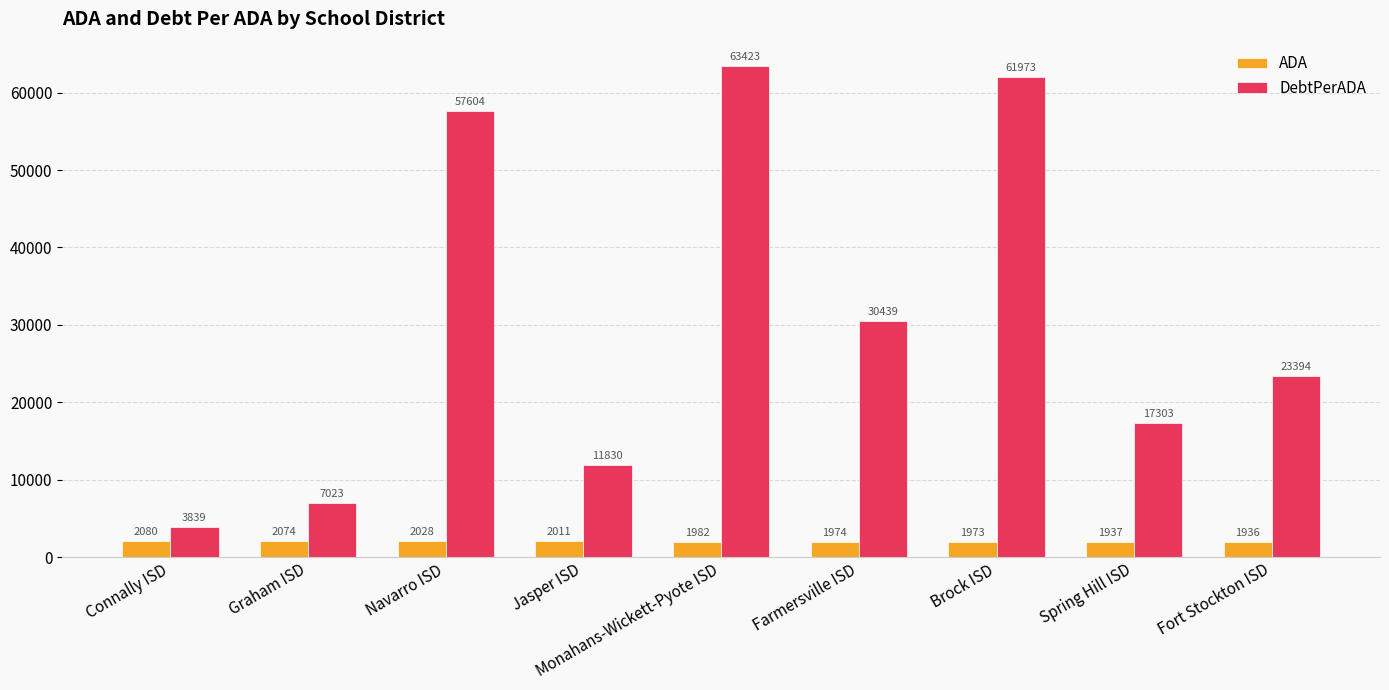

At which label is ADA closest to 2008?

Jasper ISD